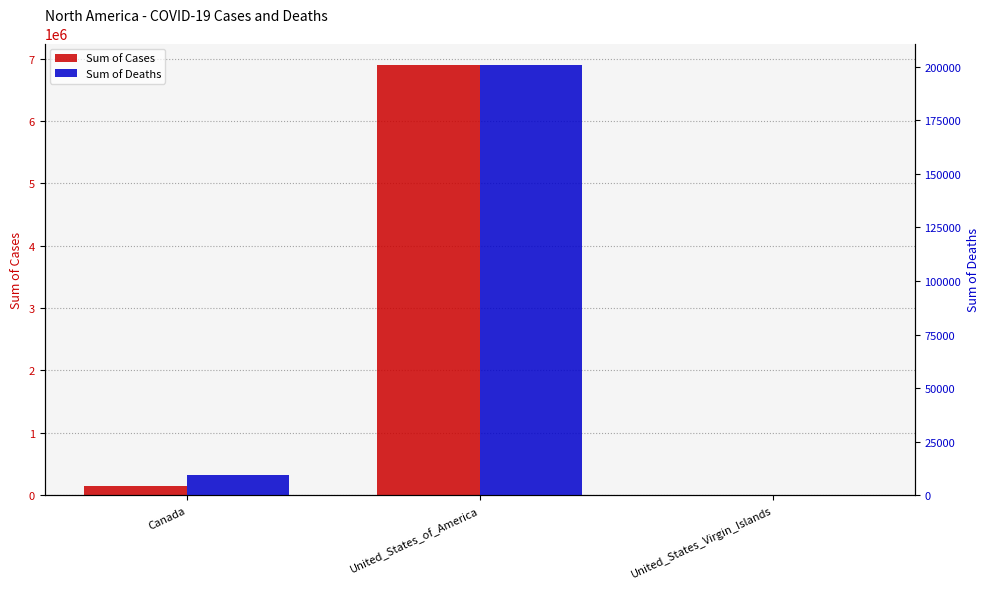

True or false: Sum of Deaths has a value of 9234 at Canada.

True